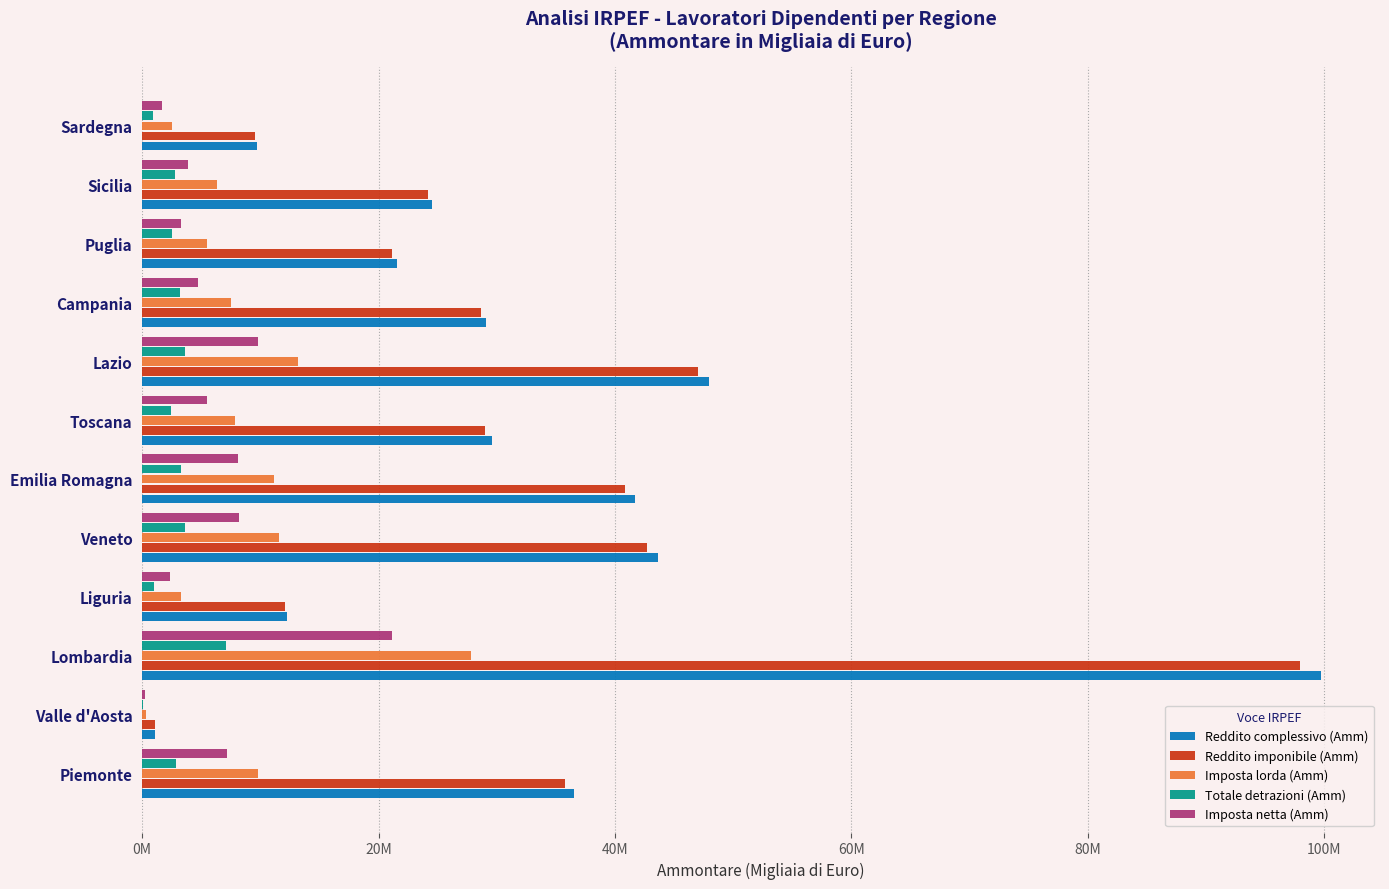

At which label is Reddito imponibile (Amm) closest to 49511235?

Lazio